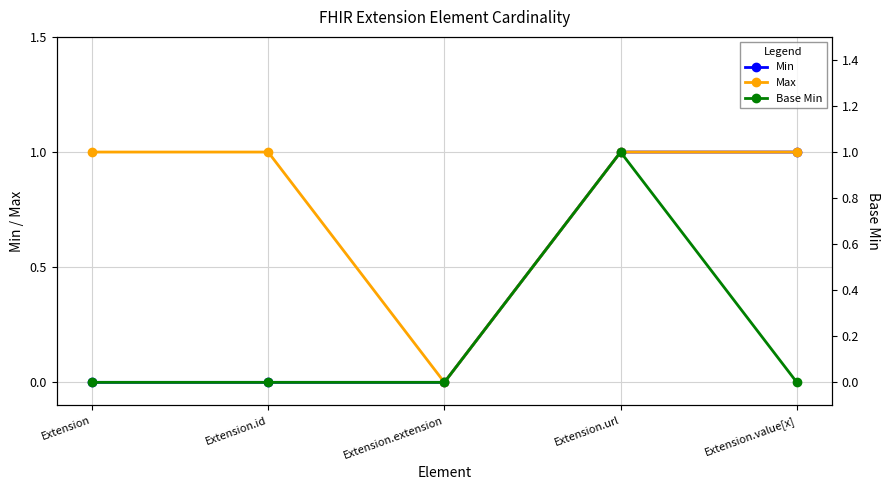

What is the label of the 4th point from the left?

Extension.url